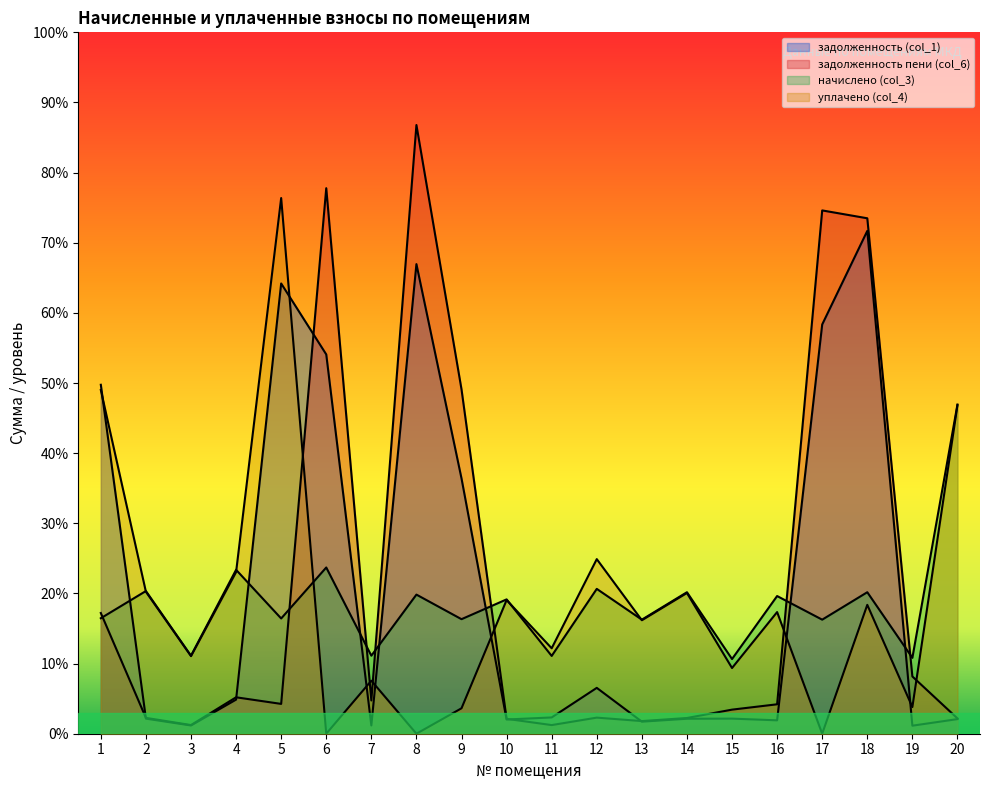

Which has a higher value, 19 or 13?

13